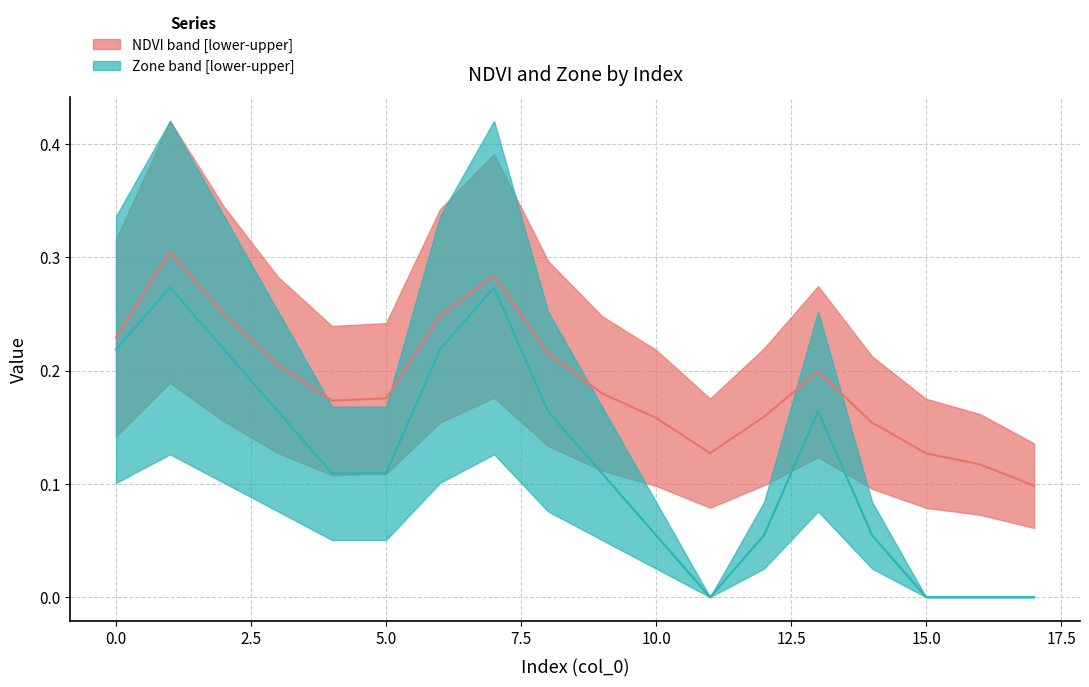

Rank the categories by Zone value from lowest to highest.

11, 15, 16, 17, 10, 12, 14, 4, 5, 9, 3, 8, 13, 0, 2, 6, 1, 7